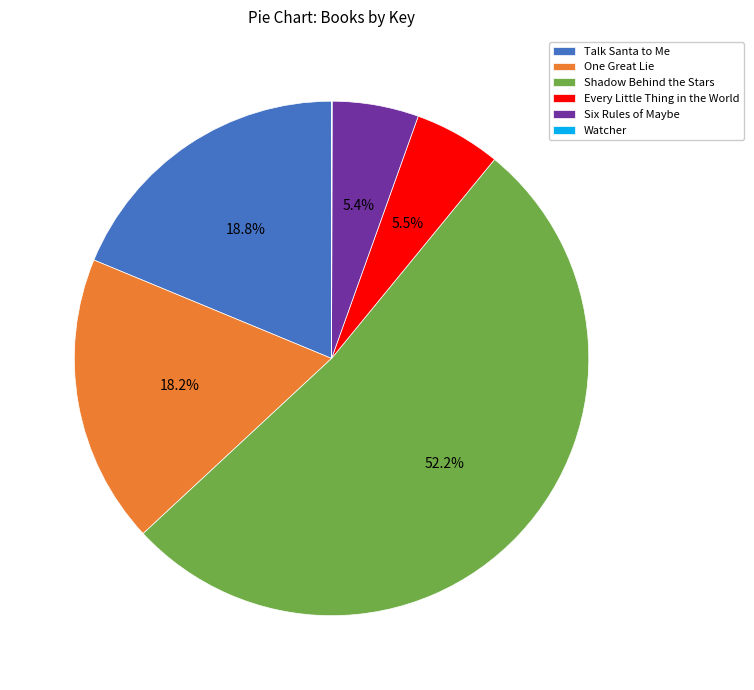

Does Shadow Behind the Stars represent more than half of the total?

Yes